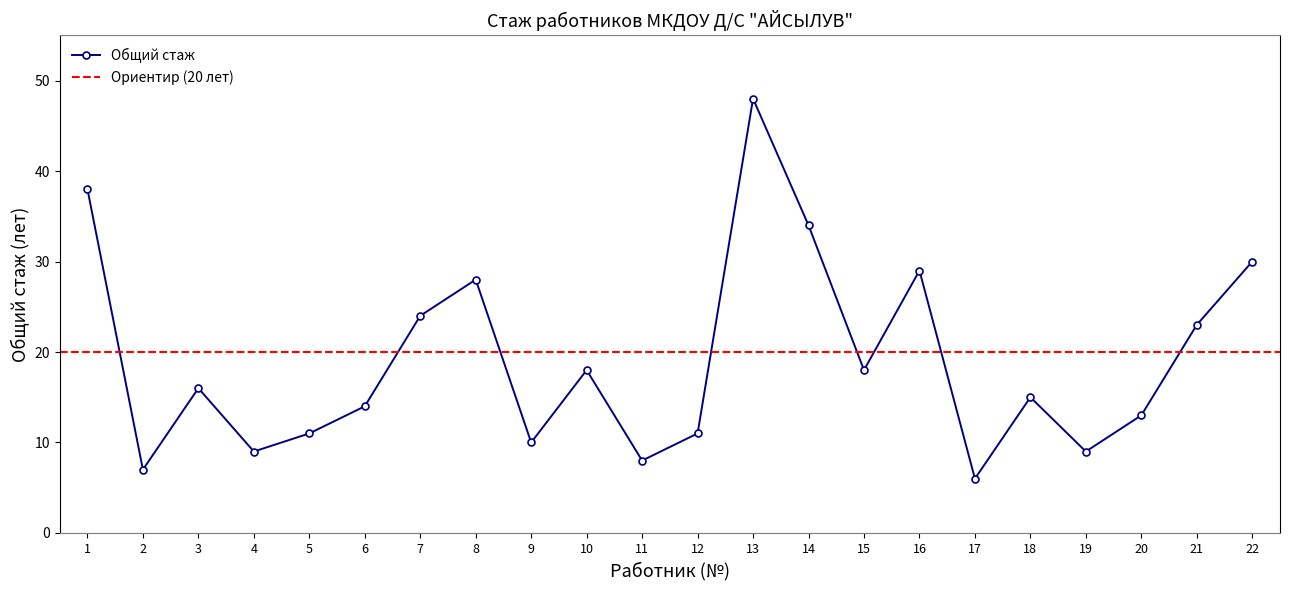

What is the value of the Общий стаж point at the 21st from the left?

23